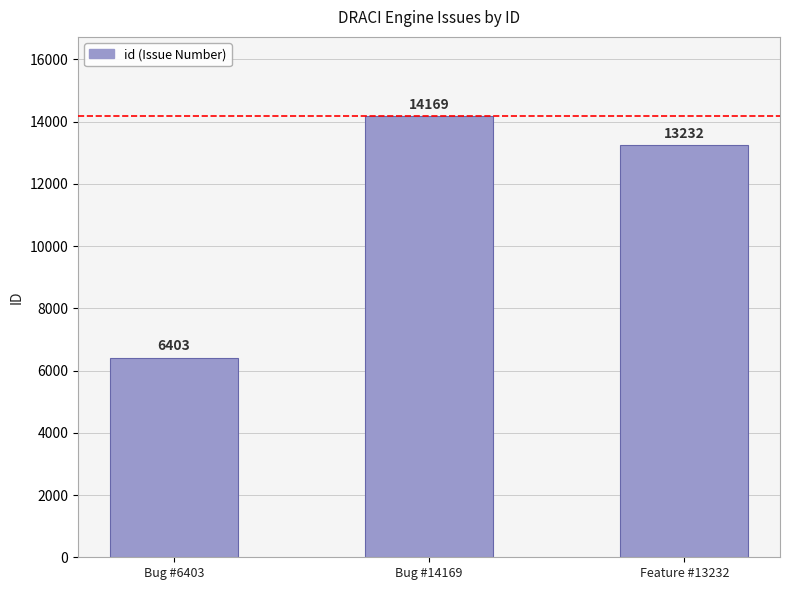

The chart shows a value of 6403 at Bug #6403. True or false?

True